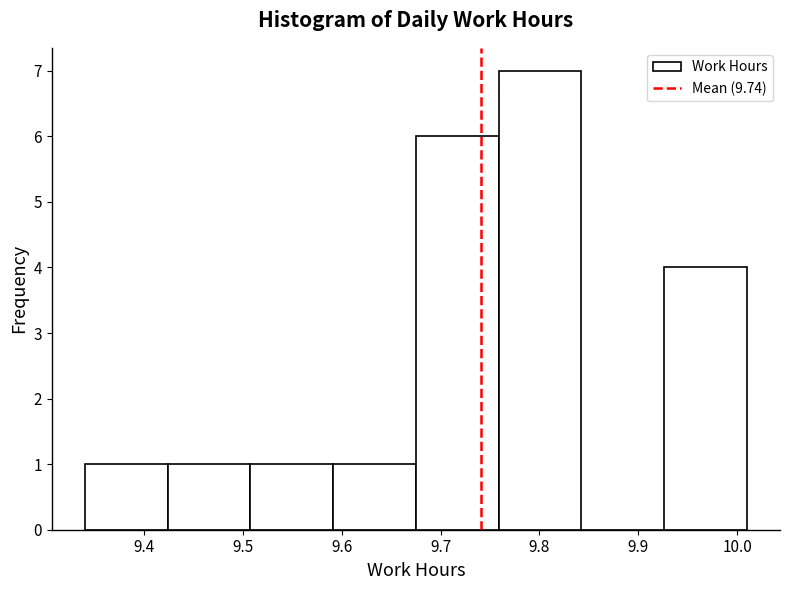

How tall is the bar that spans 9.34 to 9.42 on the x-axis? Neither the bar edges nor the heights are printed on the chart, so give them approximately, as read against the axes.

1